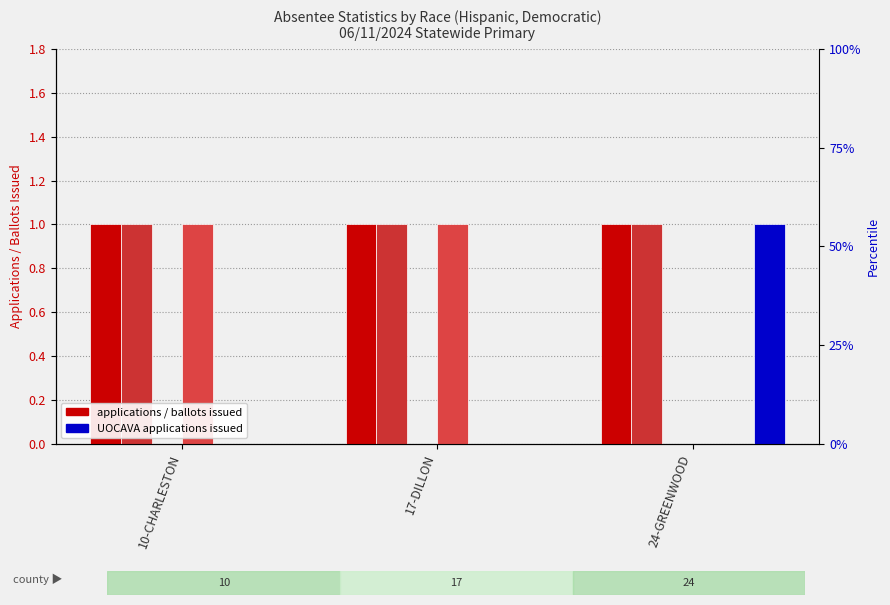

What is the label of the 3rd bar from the left?

24-GREENWOOD